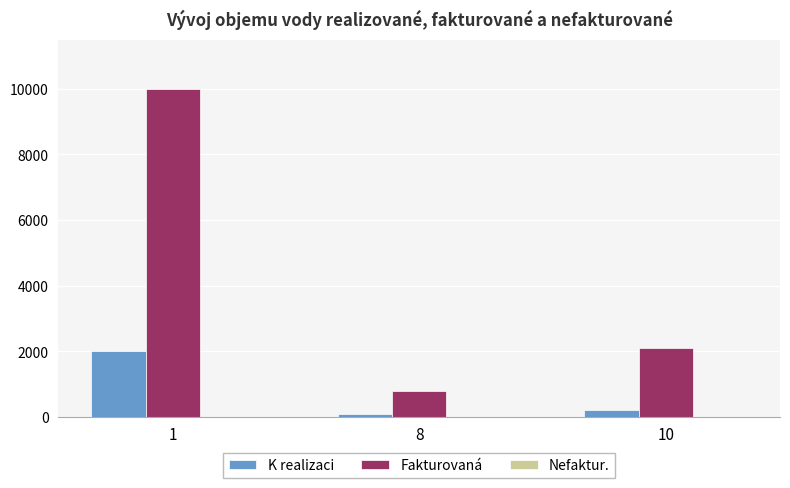

Which series changed the most between 1 and 10?

Fakturovaná